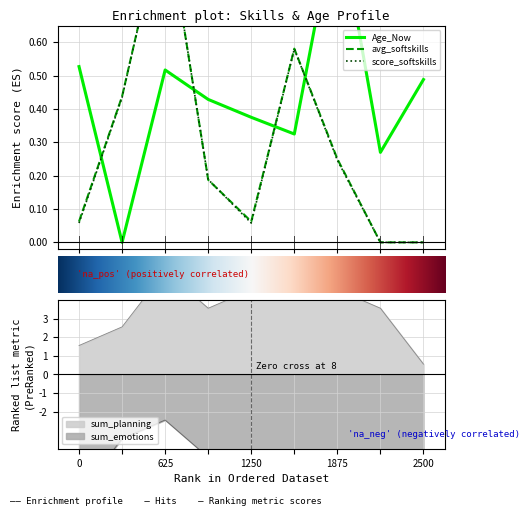

What is the total value across all series at 1006?

-0.4